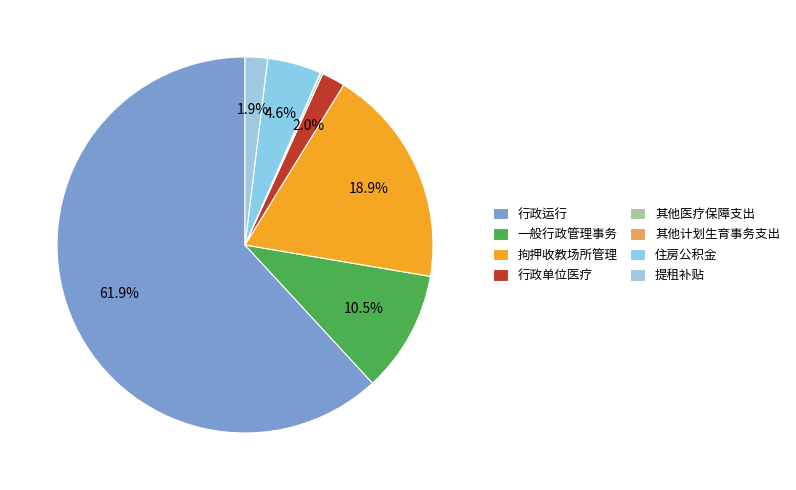

What is the change in value from 行政运行 to 其他计划生育事务支出?

-1759622.0